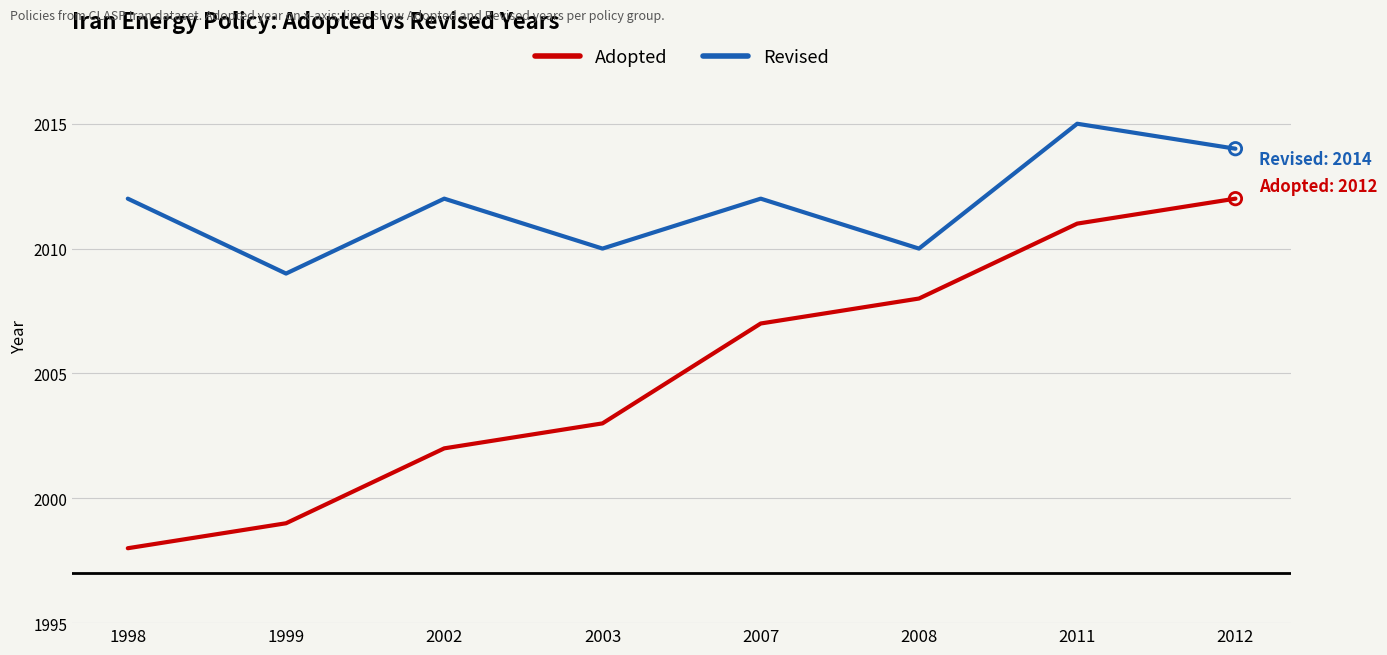

Which series has the largest total across all categories?

Revised